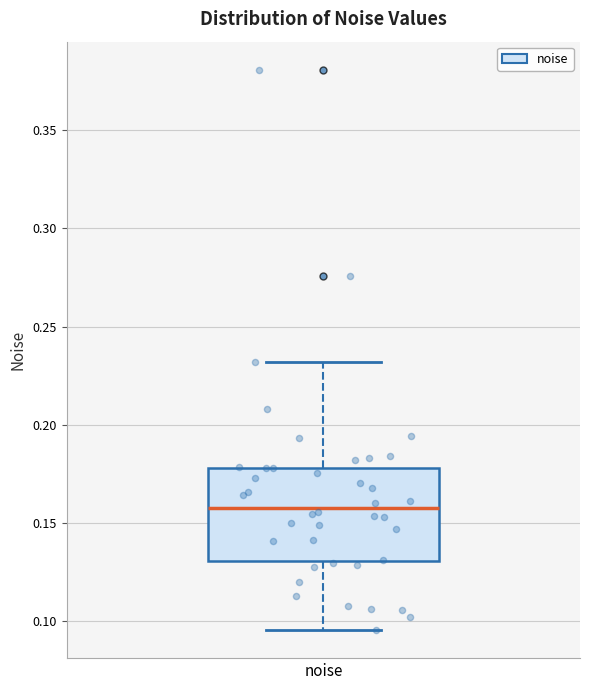

Where does the median line of the box for noise sit on the y-axis? The values are not printed on the chart, so give them approximately, as read against the axis.

0.160